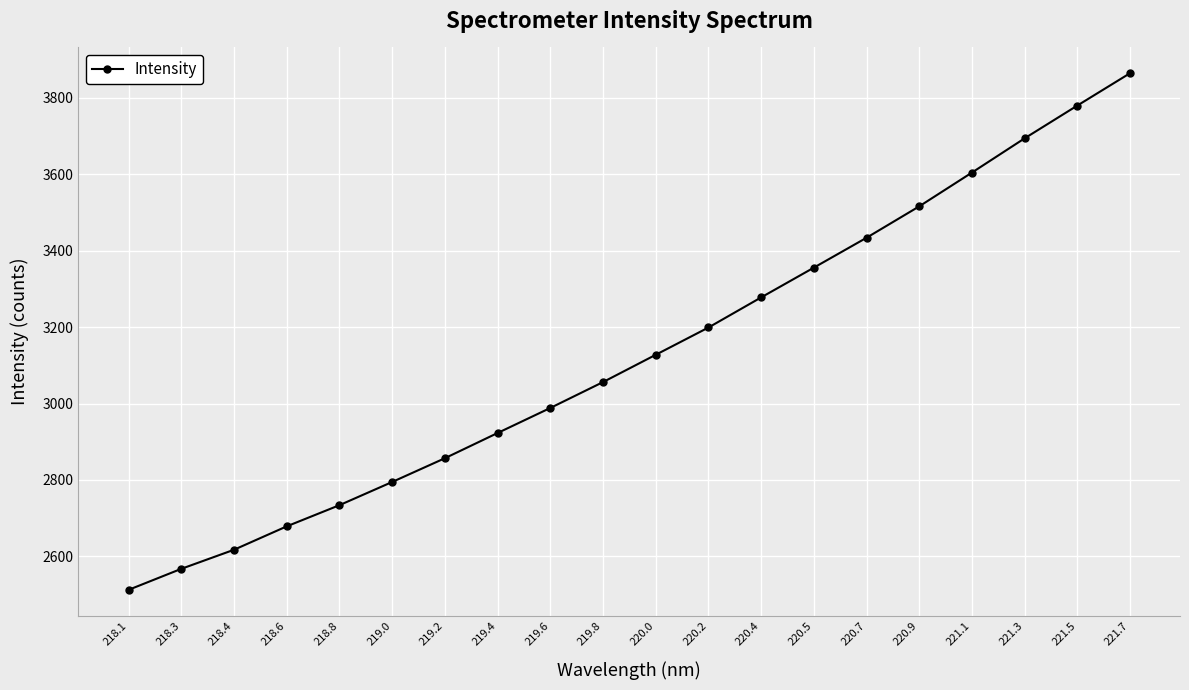

Where does the data first go above 3127?

220.0